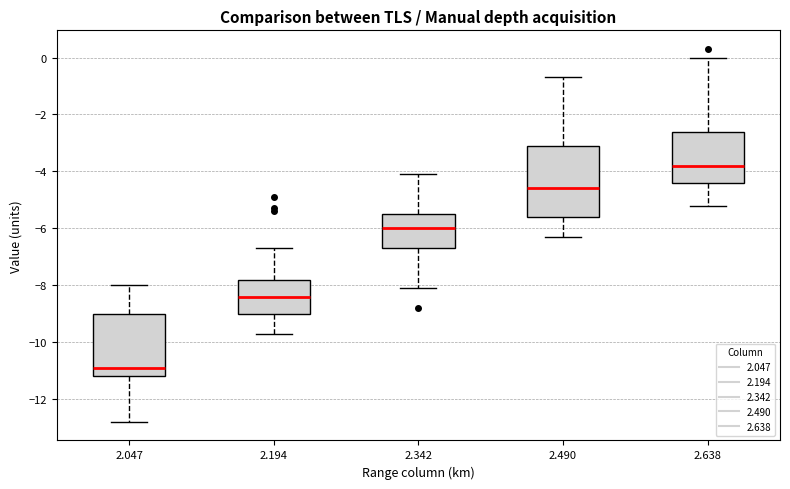

Which box has the lowest median line?

2.047